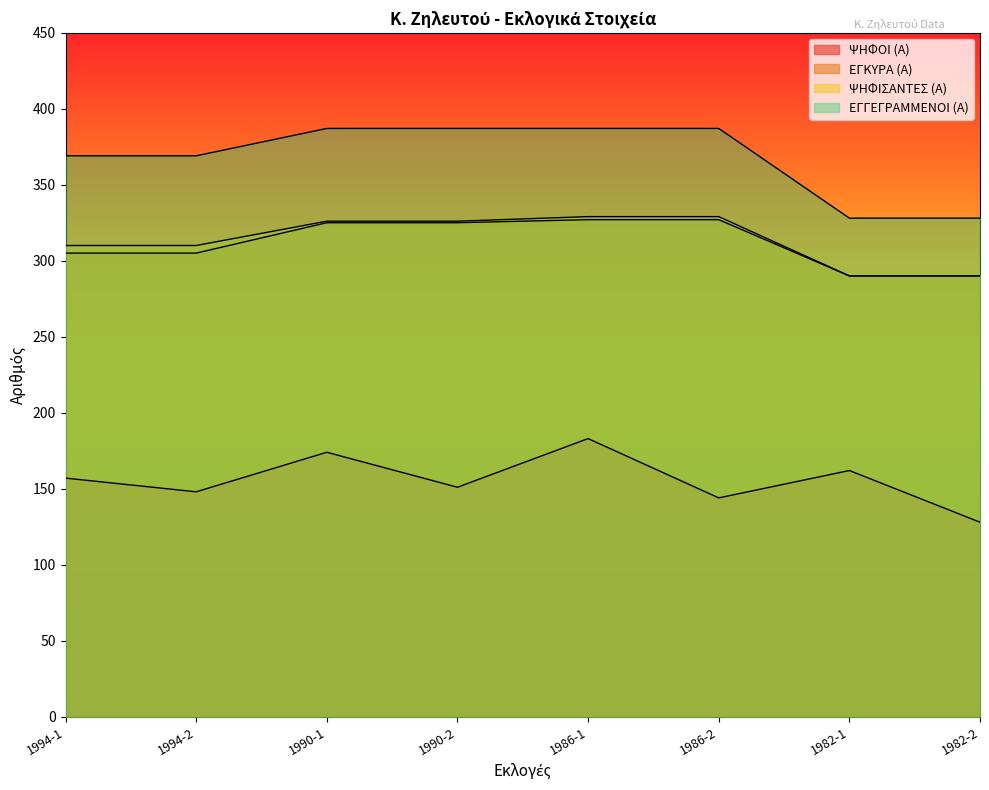

At which category is the sum across all series the highest?

1986-1